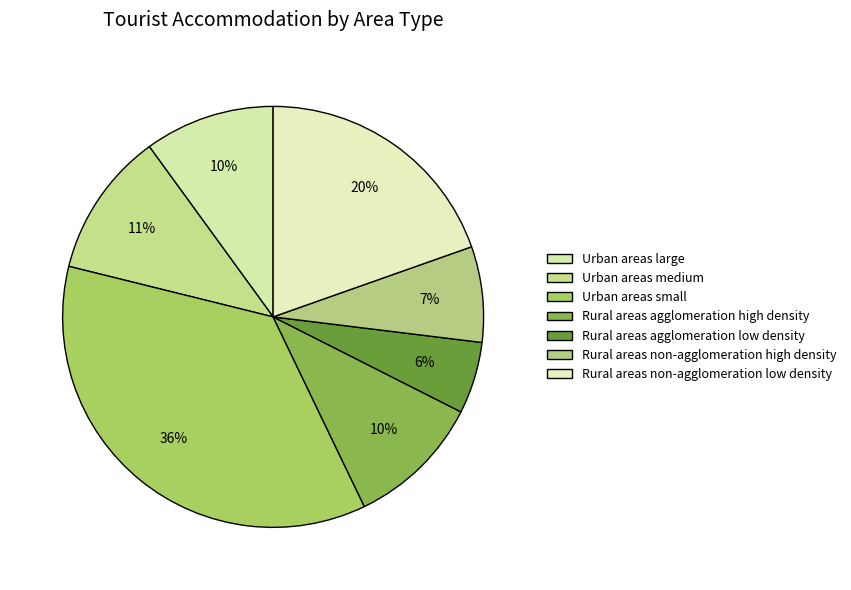

How many slices are in this pie chart?

7